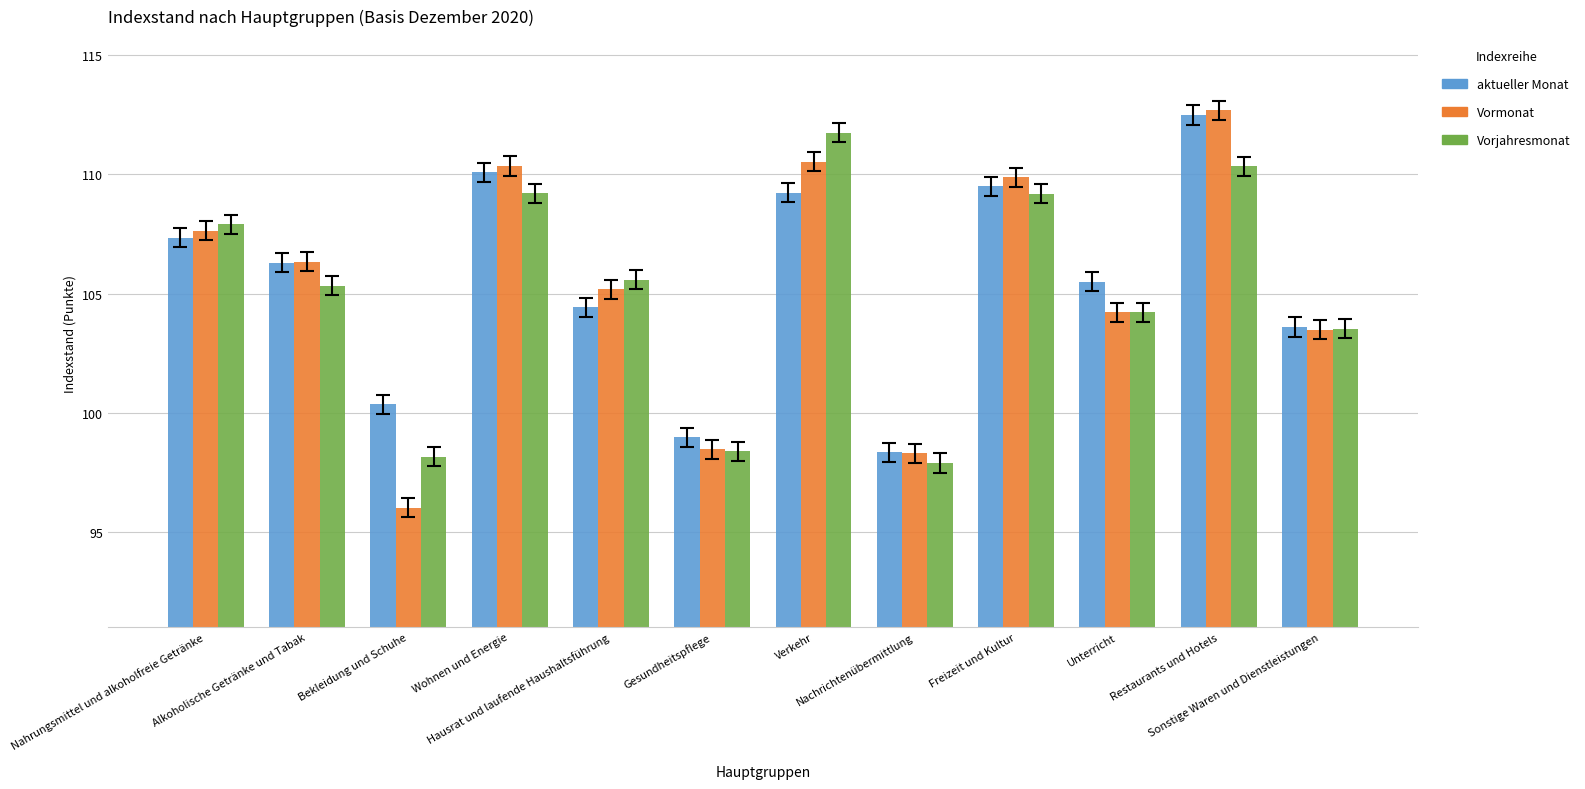

What is the difference between the Vorjahresmonat values at Sonstige Waren und Dienstleistungen and Hausrat und laufende Haushaltsführung?

2.1